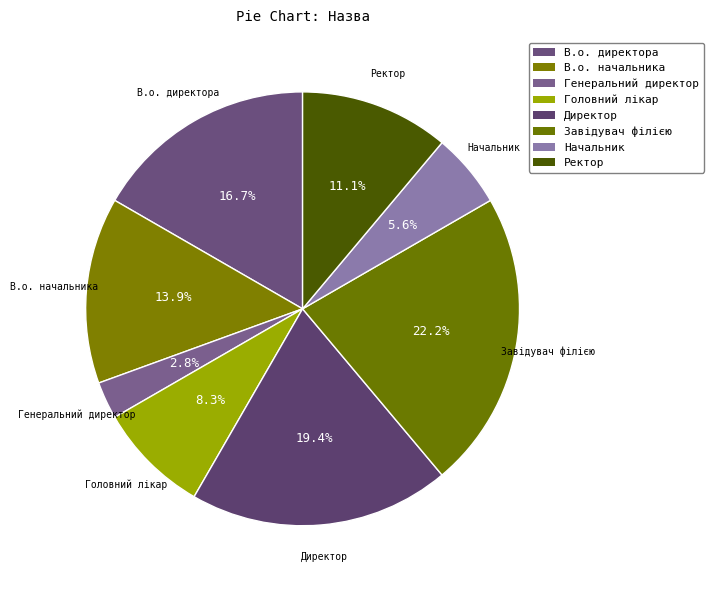

Count the number of slices in the pie.

8